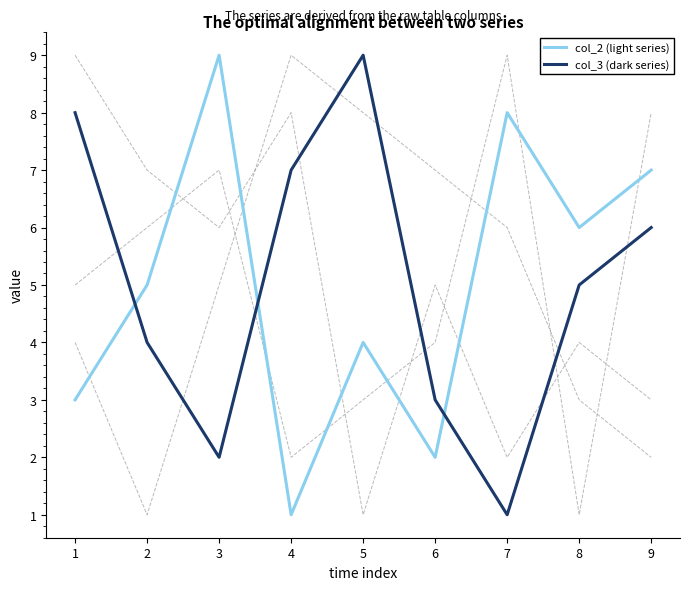

What is the difference between the maximum and minimum values in the col_3 (dark series) series?

8